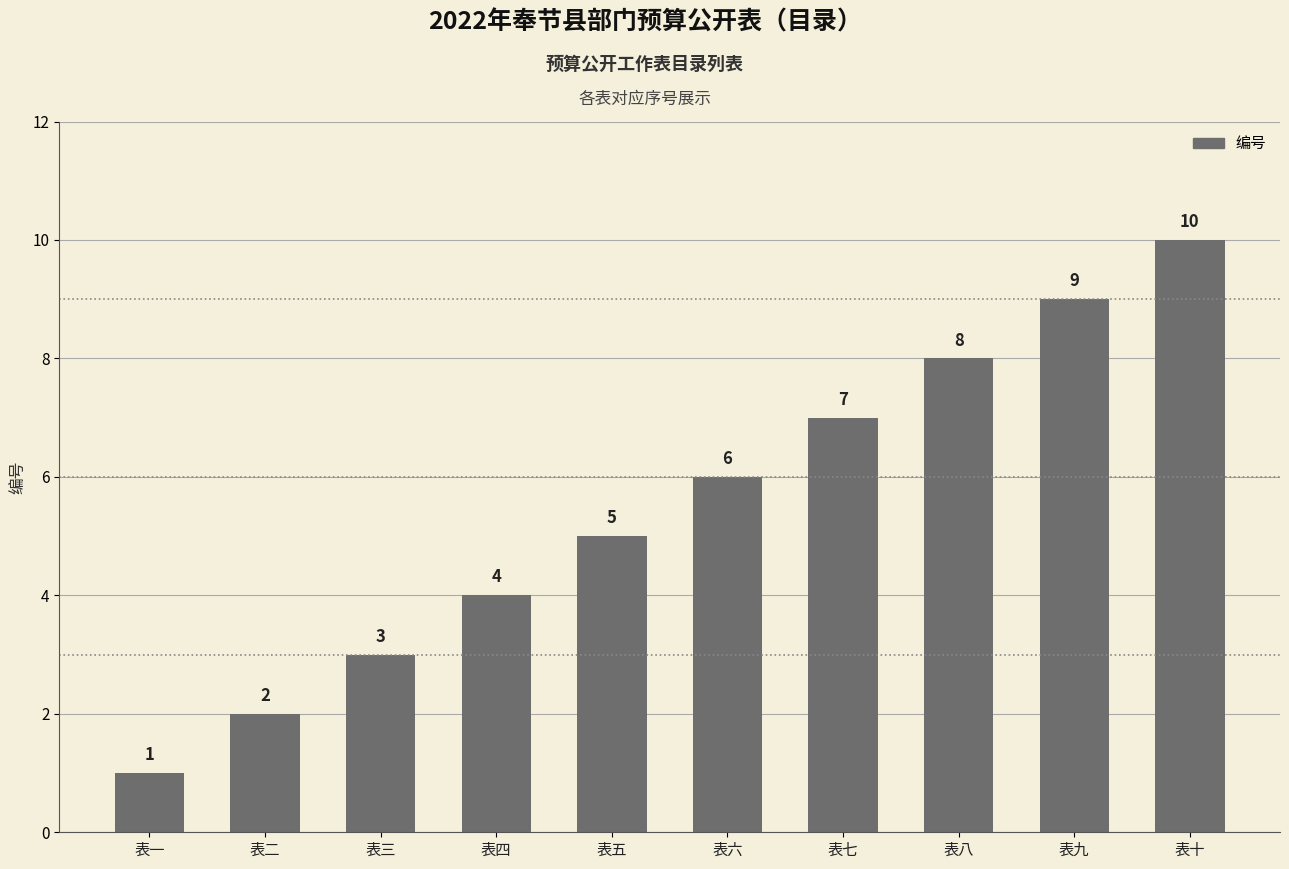

Which category has the lowest value across all series?

表一